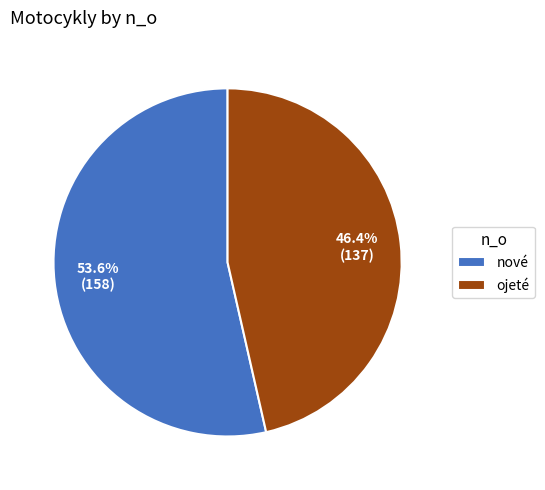

Combined, what portion of the pie is nové and ojeté?

100.0%